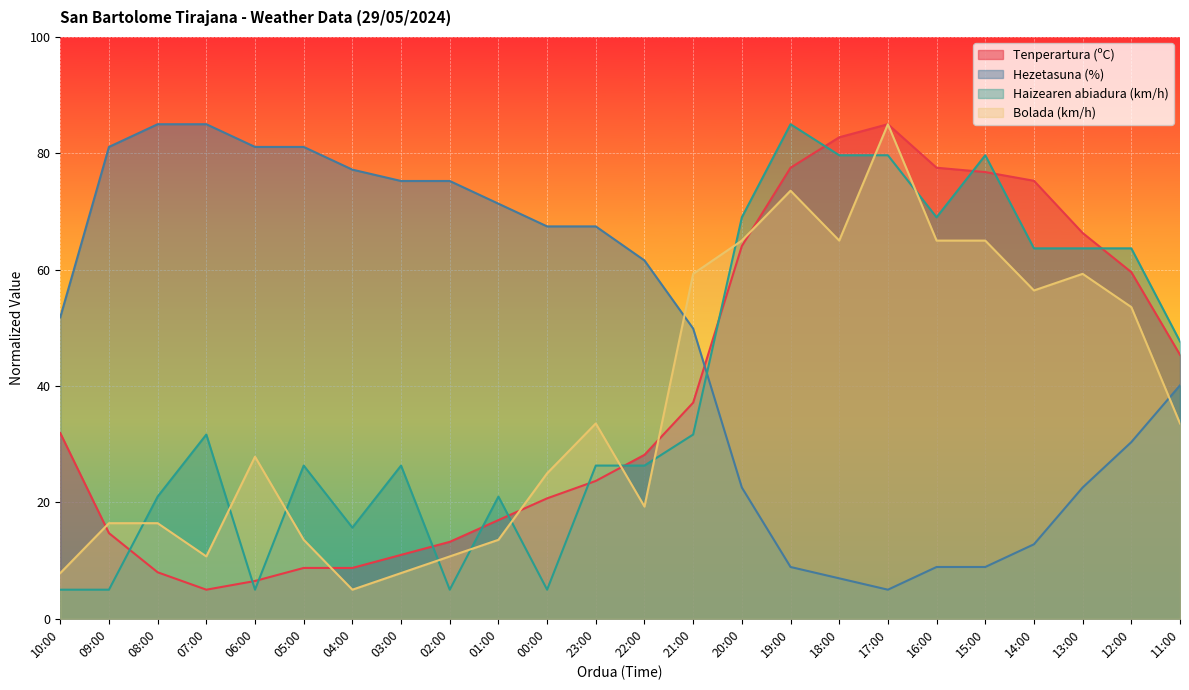

Is it true that Haizearen abiadura (km/h) equals 16.7 at 13:00?

False